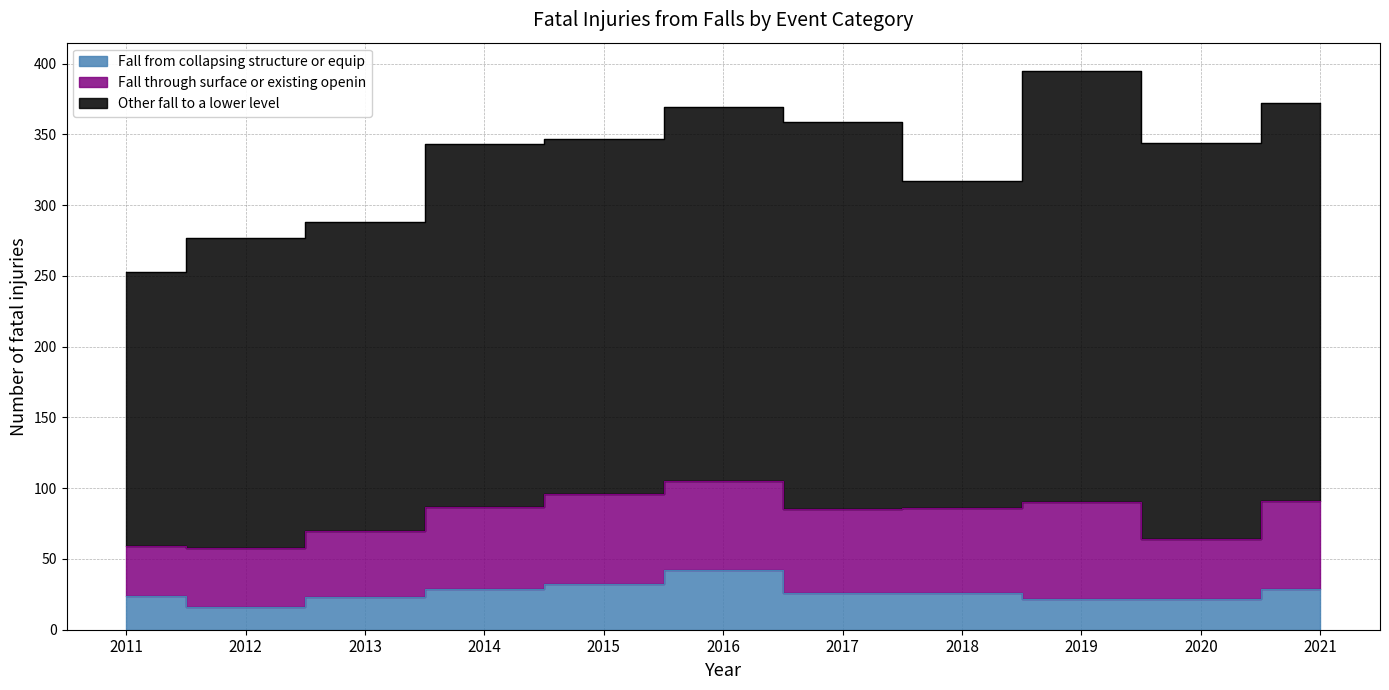

What is the value of the Other fall to a lower level point at the 6th from the left?

264